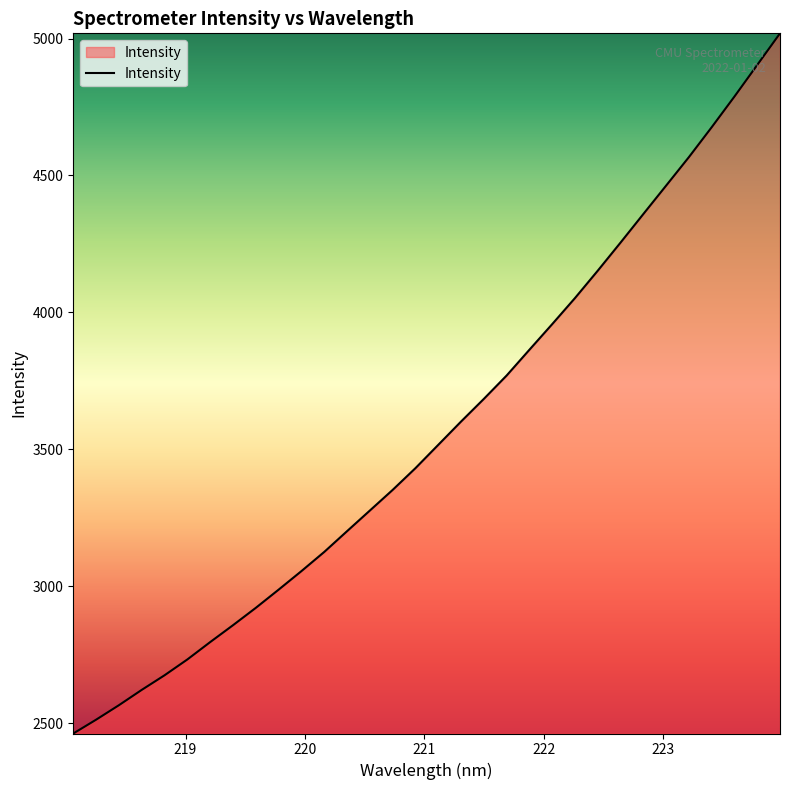

What is the average value?

3569.3